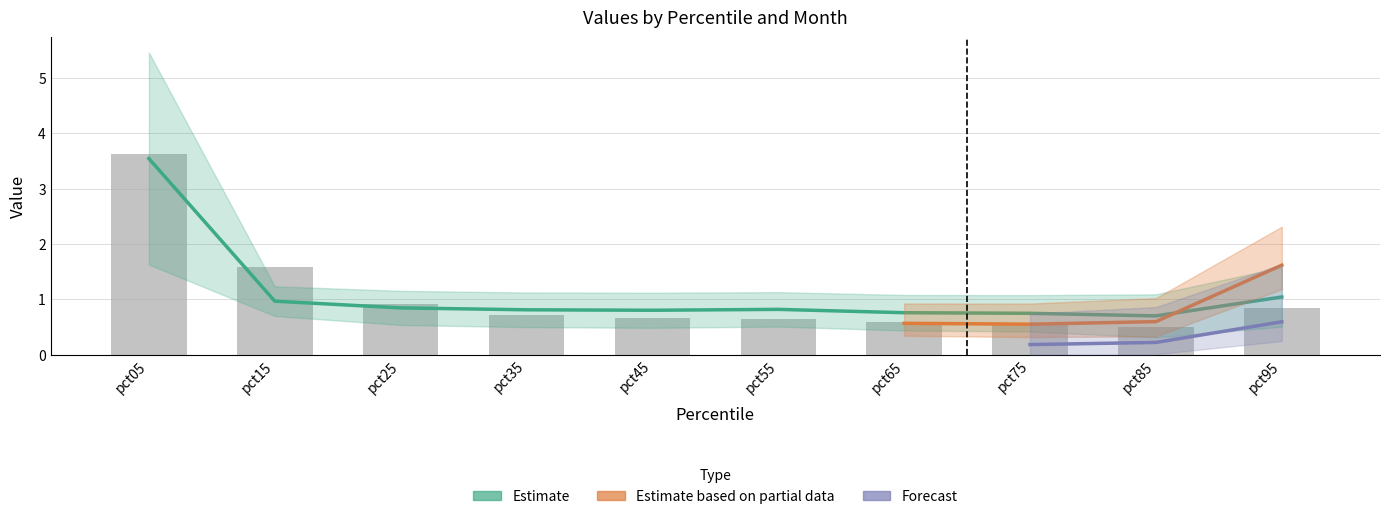

Is it true that Jun equals 0.0 at pct65?

False